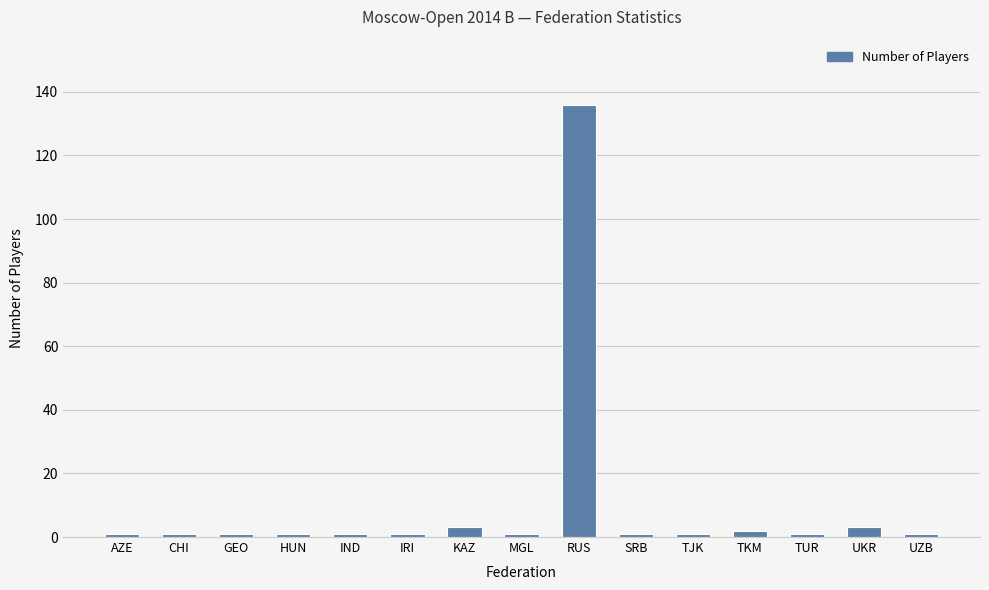

What is the sum of all values?

155